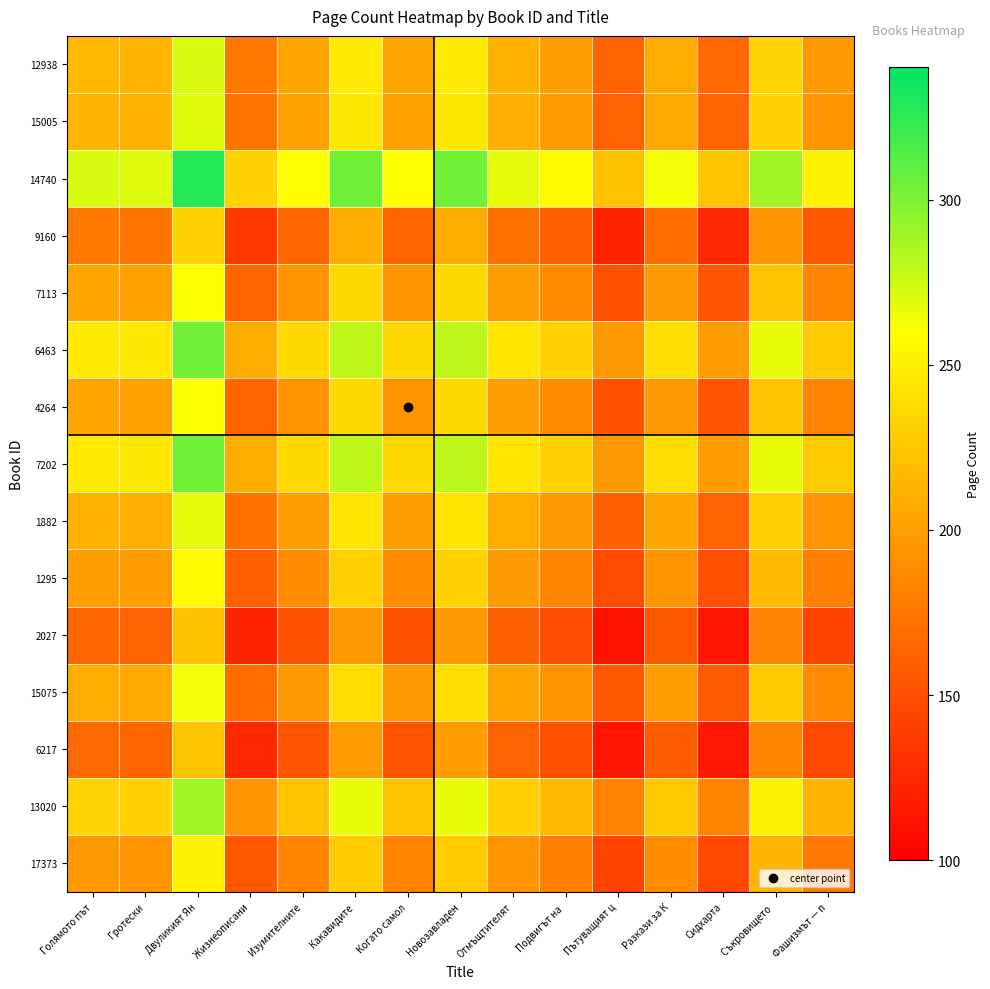

Reading left to right, extract all data points from this chart.

12938: Голямото път=216	Гротески=214	Двуликият Ян=272	Жизнеописани=176	Изумителните=204	Какавидите=248	Когато самол=204	Новозавладен=248	Отмъщтителят=212	Подвигът на =200	Пътуващият ц=164	Разкази за К=208	Сидхарта=166	Съкровището =234	Фашизмът — п=196
15005: Голямото път=214	Гротески=212	Двуликият Ян=270	Жизнеописани=174	Изумителните=202	Какавидите=246	Когато самол=202	Новозавладен=246	Отмъщтителят=210	Подвигът на =198	Пътуващият ц=162	Разкази за К=206	Сидхарта=164	Съкровището =232	Фашизмът — п=194
14740: Голямото път=272	Гротески=270	Двуликият Ян=328	Жизнеописани=232	Изумителните=260	Какавидите=304	Когато самол=260	Новозавладен=304	Отмъщтителят=268	Подвигът на =256	Пътуващият ц=220	Разкази за К=264	Сидхарта=222	Съкровището =290	Фашизмът — п=252
9160: Голямото път=176	Гротески=174	Двуликият Ян=232	Жизнеописани=136	Изумителните=164	Какавидите=208	Когато самол=164	Новозавладен=208	Отмъщтителят=172	Подвигът на =160	Пътуващият ц=124	Разкази за К=168	Сидхарта=126	Съкровището =194	Фашизмът — п=156
7113: Голямото път=204	Гротески=202	Двуликият Ян=260	Жизнеописани=164	Изумителните=192	Какавидите=236	Когато самол=192	Новозавладен=236	Отмъщтителят=200	Подвигът на =188	Пътуващият ц=152	Разкази за К=196	Сидхарта=154	Съкровището =222	Фашизмът — п=184
6463: Голямото път=248	Гротески=246	Двуликият Ян=304	Жизнеописани=208	Изумителните=236	Какавидите=280	Когато самол=236	Новозавладен=280	Отмъщтителят=244	Подвигът на =232	Пътуващият ц=196	Разкази за К=240	Сидхарта=198	Съкровището =266	Фашизмът — п=228
4264: Голямото път=204	Гротески=202	Двуликият Ян=260	Жизнеописани=164	Изумителните=192	Какавидите=236	Когато самол=192	Новозавладен=236	Отмъщтителят=200	Подвигът на =188	Пътуващият ц=152	Разкази за К=196	Сидхарта=154	Съкровището =222	Фашизмът — п=184
7202: Голямото път=248	Гротески=246	Двуликият Ян=304	Жизнеописани=208	Изумителните=236	Какавидите=280	Когато самол=236	Новозавладен=280	Отмъщтителят=244	Подвигът на =232	Пътуващият ц=196	Разкази за К=240	Сидхарта=198	Съкровището =266	Фашизмът — п=228
1882: Голямото път=212	Гротески=210	Двуликият Ян=268	Жизнеописани=172	Изумителните=200	Какавидите=244	Когато самол=200	Новозавладен=244	Отмъщтителят=208	Подвигът на =196	Пътуващият ц=160	Разкази за К=204	Сидхарта=162	Съкровището =230	Фашизмът — п=192
1295: Голямото път=200	Гротески=198	Двуликият Ян=256	Жизнеописани=160	Изумителните=188	Какавидите=232	Когато самол=188	Новозавладен=232	Отмъщтителят=196	Подвигът на =184	Пътуващият ц=148	Разкази за К=192	Сидхарта=150	Съкровището =218	Фашизмът — п=180
2027: Голямото път=164	Гротески=162	Двуликият Ян=220	Жизнеописани=124	Изумителните=152	Какавидите=196	Когато самол=152	Новозавладен=196	Отмъщтителят=160	Подвигът на =148	Пътуващият ц=112	Разкази за К=156	Сидхарта=114	Съкровището =182	Фашизмът — п=144
15075: Голямото път=208	Гротески=206	Двуликият Ян=264	Жизнеописани=168	Изумителните=196	Какавидите=240	Когато самол=196	Новозавладен=240	Отмъщтителят=204	Подвигът на =192	Пътуващият ц=156	Разкази за К=200	Сидхарта=158	Съкровището =226	Фашизмът — п=188
6217: Голямото път=166	Гротески=164	Двуликият Ян=222	Жизнеописани=126	Изумителните=154	Какавидите=198	Когато самол=154	Новозавладен=198	Отмъщтителят=162	Подвигът на =150	Пътуващият ц=114	Разкази за К=158	Сидхарта=116	Съкровището =184	Фашизмът — п=146
13020: Голямото път=234	Гротески=232	Двуликият Ян=290	Жизнеописани=194	Изумителните=222	Какавидите=266	Когато самол=222	Новозавладен=266	Отмъщтителят=230	Подвигът на =218	Пътуващият ц=182	Разкази за К=226	Сидхарта=184	Съкровището =252	Фашизмът — п=214
17373: Голямото път=196	Гротески=194	Двуликият Ян=252	Жизнеописани=156	Изумителните=184	Какавидите=228	Когато самол=184	Новозавладен=228	Отмъщтителят=192	Подвигът на =180	Пътуващият ц=144	Разкази за К=188	Сидхарта=146	Съкровището =214	Фашизмът — п=176